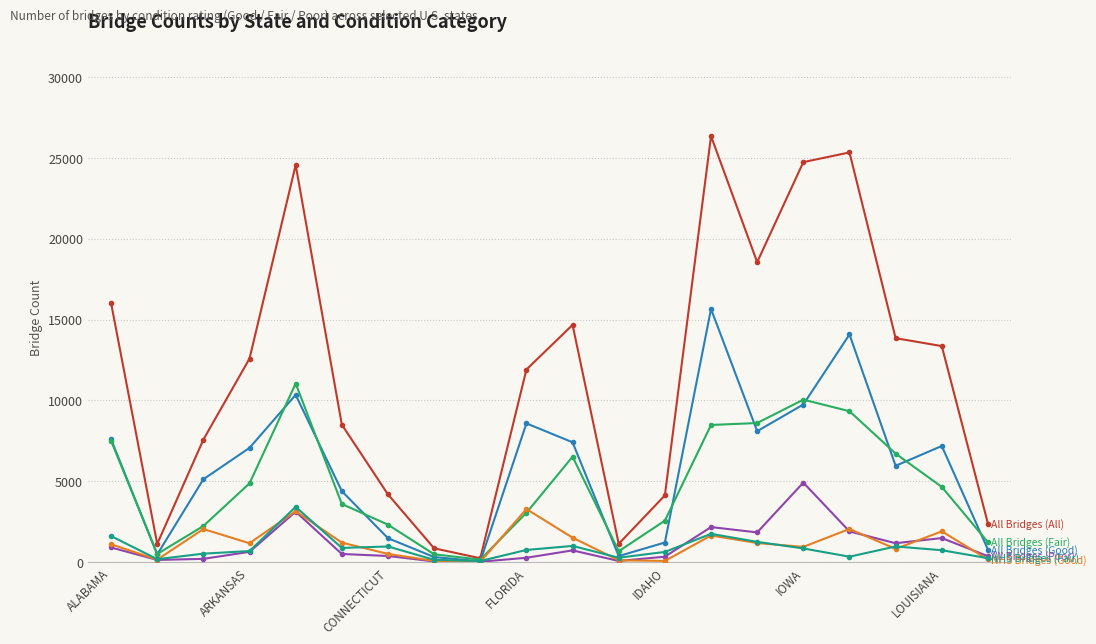

What is the greatest value displayed?

26337